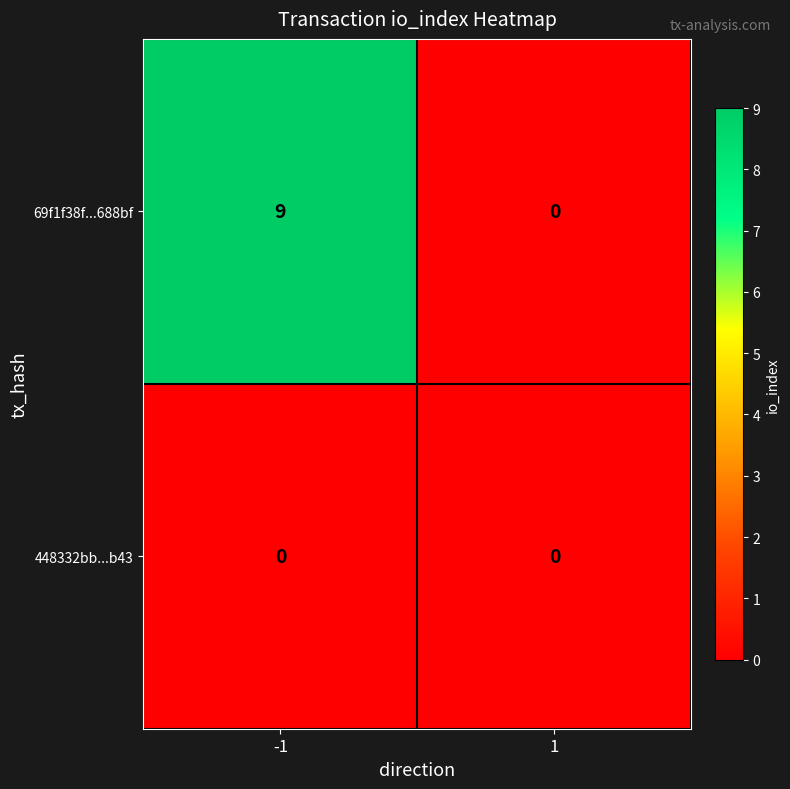

How many series are shown in this chart?

2